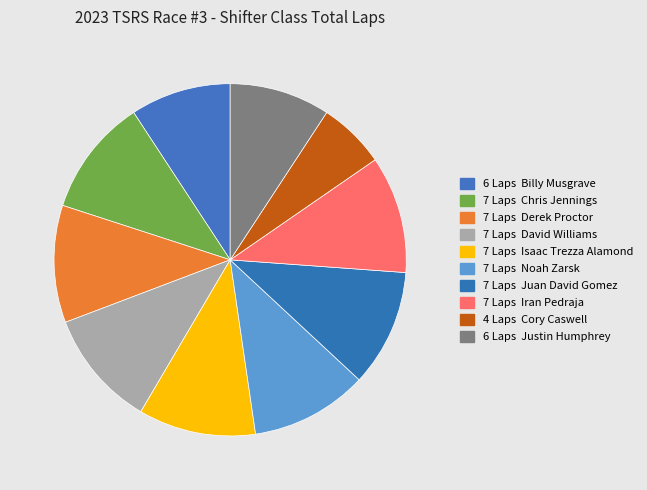

How many segments does this pie chart have?

10